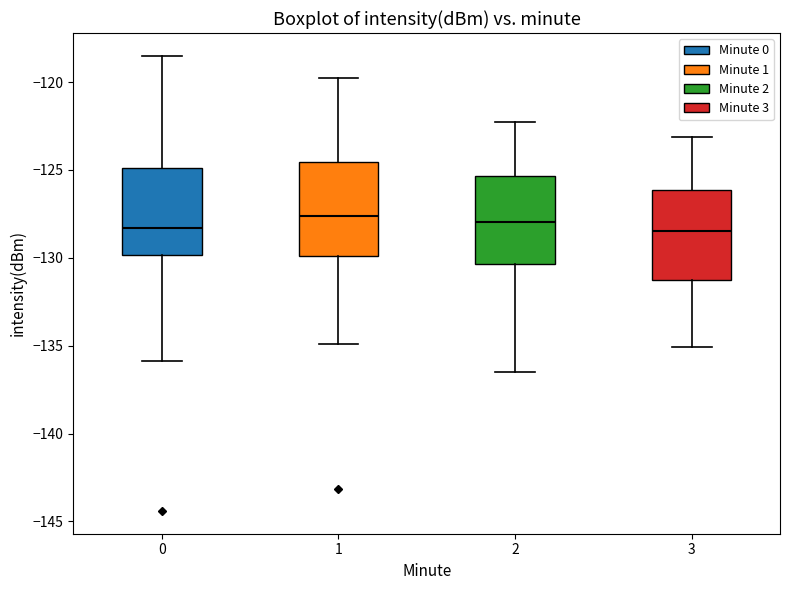

Reading left to right, transcribe this box plot: for each box, give where its median line is, the range the box spans, and where its two whiskers end, as read against the y-axis. The values are not printed on the chart, so give them approximately, as read against the axis.

0: median -128.5, box -130.0 to -125.0, whiskers -136.0 to -118.5
1: median -127.5, box -130.0 to -124.5, whiskers -135.0 to -120.0
2: median -128.0, box -130.5 to -125.5, whiskers -136.5 to -122.5
3: median -128.5, box -131.0 to -126.0, whiskers -135.0 to -123.0